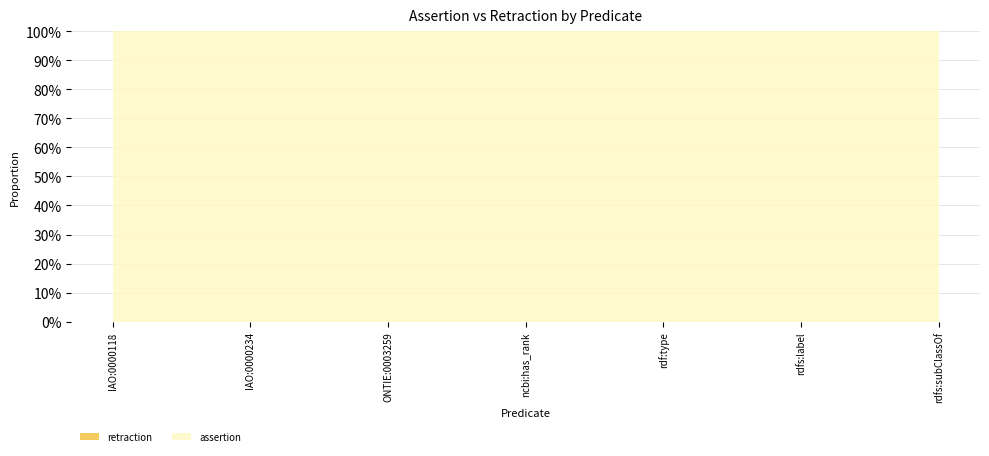

Reading left to right, extract all data points from this chart.

assertion: 1	1	1	1	1	1	1
retraction: 0	0	0	0	0	0	0